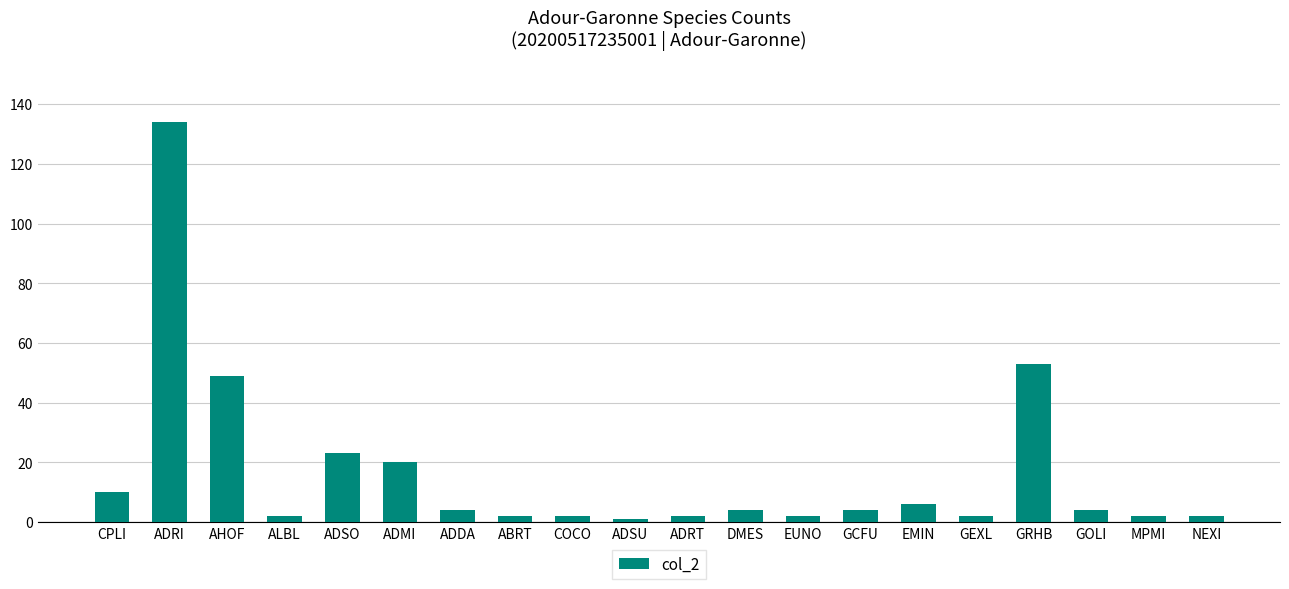

True or false: the data shows 40 at ADSO.

False